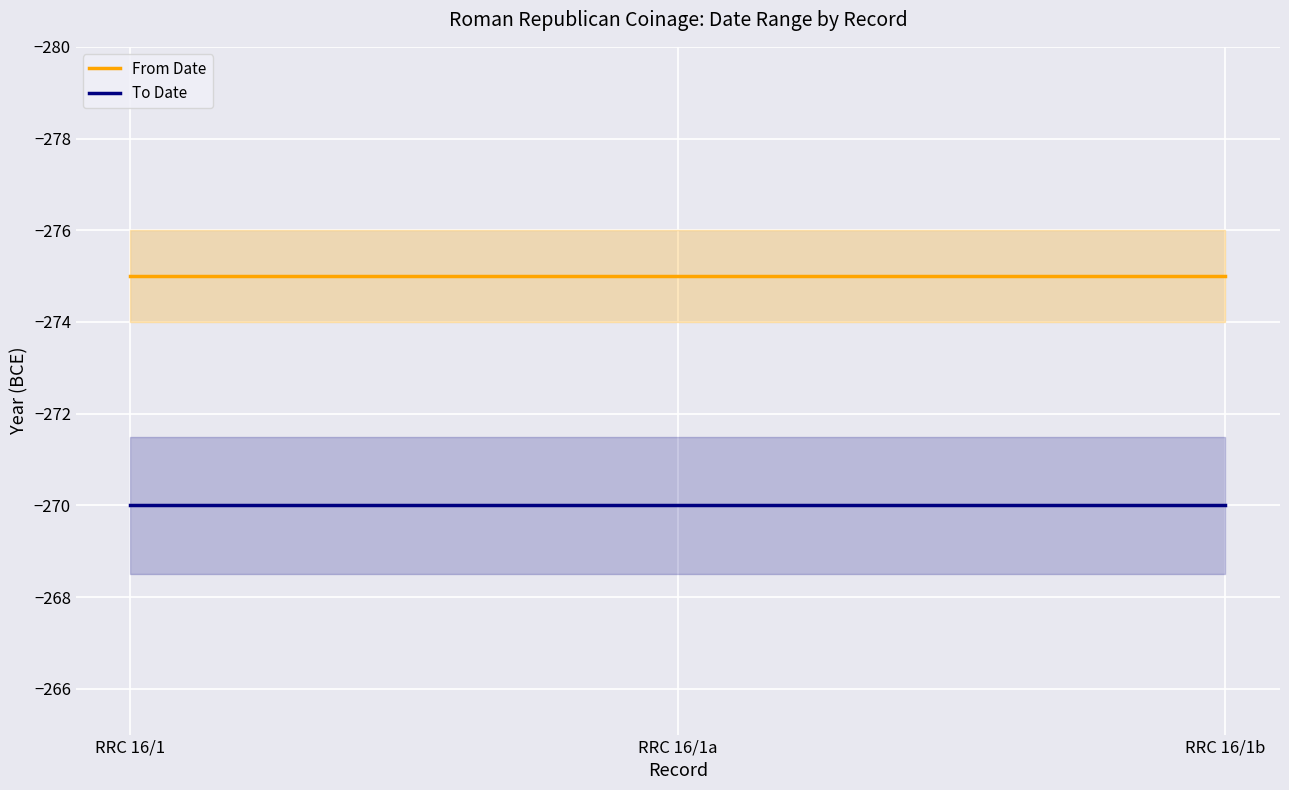

Between RRC 16/1a and RRC 16/1, which is larger?

RRC 16/1a